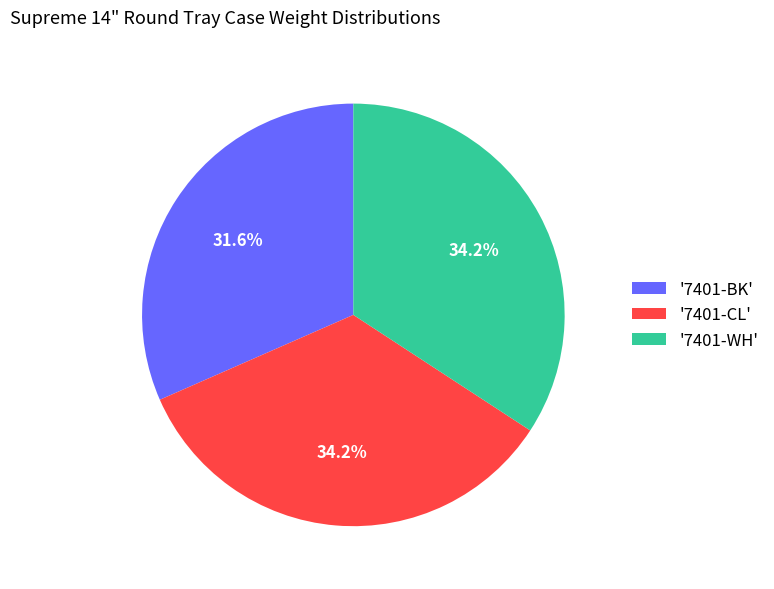

Is there any slice that represents more than half of the pie?

No